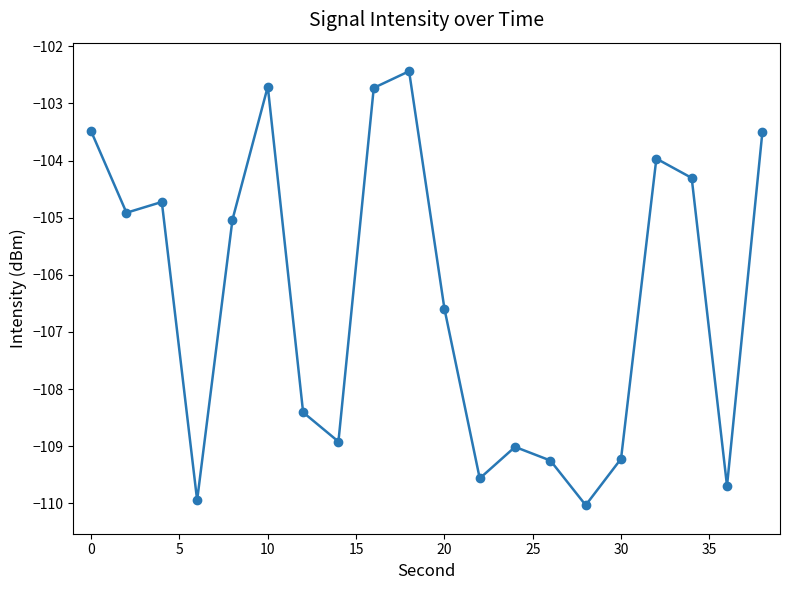

What is the greatest value displayed?

-102.4